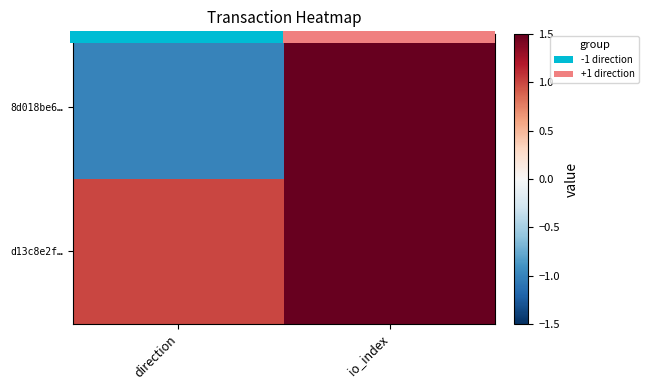

Is the value of d13c8e2f… at direction greater than the value of 8d018be6… at direction?

Yes